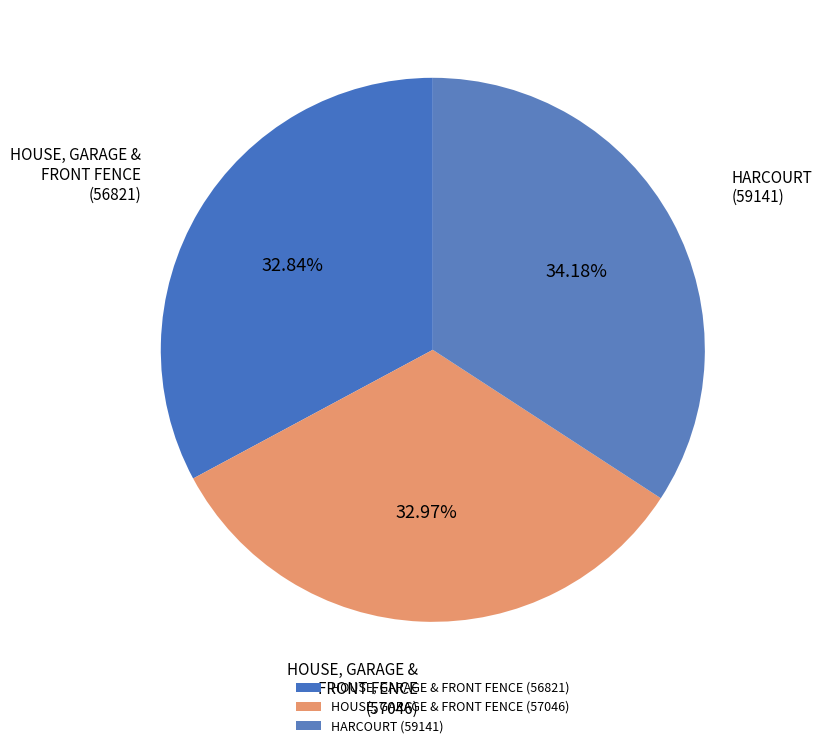

To the nearest percent, what portion does HARCOURT (59141) represent?

34%